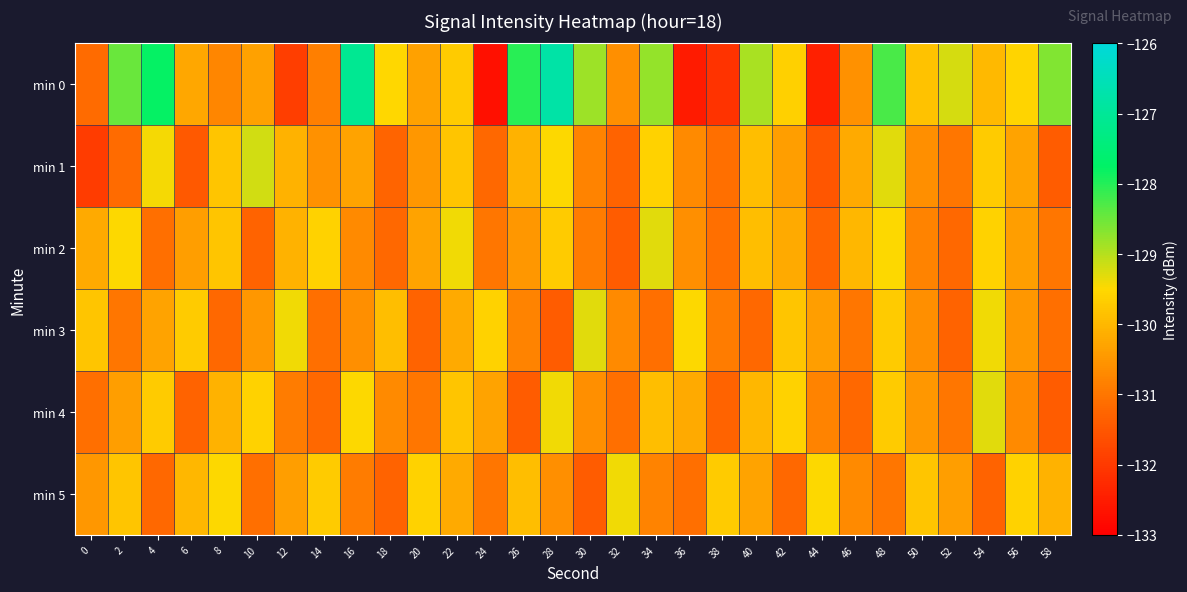

Reading right to left, what are all the values shown in this chart?

min 0: 58=-128.7	56=-129.6	54=-130.0	52=-129.2	50=-129.8	48=-128.3	46=-130.6	44=-132.4	42=-129.6	40=-128.9	38=-132.1	36=-132.5	34=-128.8	32=-130.6	30=-128.8	28=-126.8	26=-128.0	24=-132.7	22=-129.7	20=-130.3	18=-129.5	16=-127.1	14=-130.9	12=-131.9	10=-130.3	8=-130.8	6=-130.2	4=-127.8	2=-128.5	0=-131.2
min 1: 58=-131.4	56=-130.3	54=-129.7	52=-131.0	50=-130.6	48=-129.3	46=-130.2	44=-131.5	42=-130.4	40=-129.9	38=-131.1	36=-130.7	34=-129.6	32=-131.3	30=-130.8	28=-129.5	26=-130.1	24=-131.2	22=-129.8	20=-130.5	18=-131.3	16=-130.3	14=-130.6	12=-130.1	10=-129.2	8=-129.8	6=-131.4	4=-129.4	2=-131.1	0=-132.0
min 2: 58=-131.0	56=-130.4	54=-129.6	52=-131.2	50=-130.8	48=-129.5	46=-130.0	44=-131.3	42=-130.2	40=-129.9	38=-131.1	36=-130.6	34=-129.3	32=-131.4	30=-130.9	28=-129.7	26=-130.5	24=-131.0	22=-129.4	20=-130.3	18=-131.2	16=-130.7	14=-129.6	12=-130.1	10=-131.3	8=-129.8	6=-130.4	4=-131.1	2=-129.5	0=-130.2
min 3: 58=-131.1	56=-130.5	54=-129.4	52=-131.3	50=-130.6	48=-129.7	46=-131.0	44=-130.4	42=-129.8	40=-131.2	38=-130.9	36=-129.5	34=-131.1	32=-130.7	30=-129.3	28=-131.4	26=-130.8	24=-129.6	22=-130.2	20=-131.3	18=-129.9	16=-130.6	14=-131.1	12=-129.4	10=-130.5	8=-131.2	6=-129.7	4=-130.3	2=-131.0	0=-129.8
min 4: 58=-131.4	56=-130.7	54=-129.3	52=-131.0	50=-130.5	48=-129.7	46=-131.2	44=-130.8	42=-129.6	40=-130.0	38=-131.3	36=-130.2	34=-129.9	32=-131.1	30=-130.6	28=-129.4	26=-131.4	24=-130.3	22=-129.8	20=-131.0	18=-130.7	16=-129.5	14=-131.2	12=-130.9	10=-129.6	8=-130.1	6=-131.3	4=-129.7	2=-130.4	0=-131.1
min 5: 58=-130.1	56=-129.6	54=-131.3	52=-130.4	50=-129.8	48=-131.0	46=-130.7	44=-129.5	42=-131.2	40=-130.3	38=-129.7	36=-131.1	34=-130.8	32=-129.4	30=-131.4	28=-130.6	26=-129.9	24=-131.0	22=-130.2	20=-129.6	18=-131.3	16=-130.9	14=-129.7	12=-130.4	10=-131.1	8=-129.5	6=-130.0	4=-131.2	2=-129.8	0=-130.5